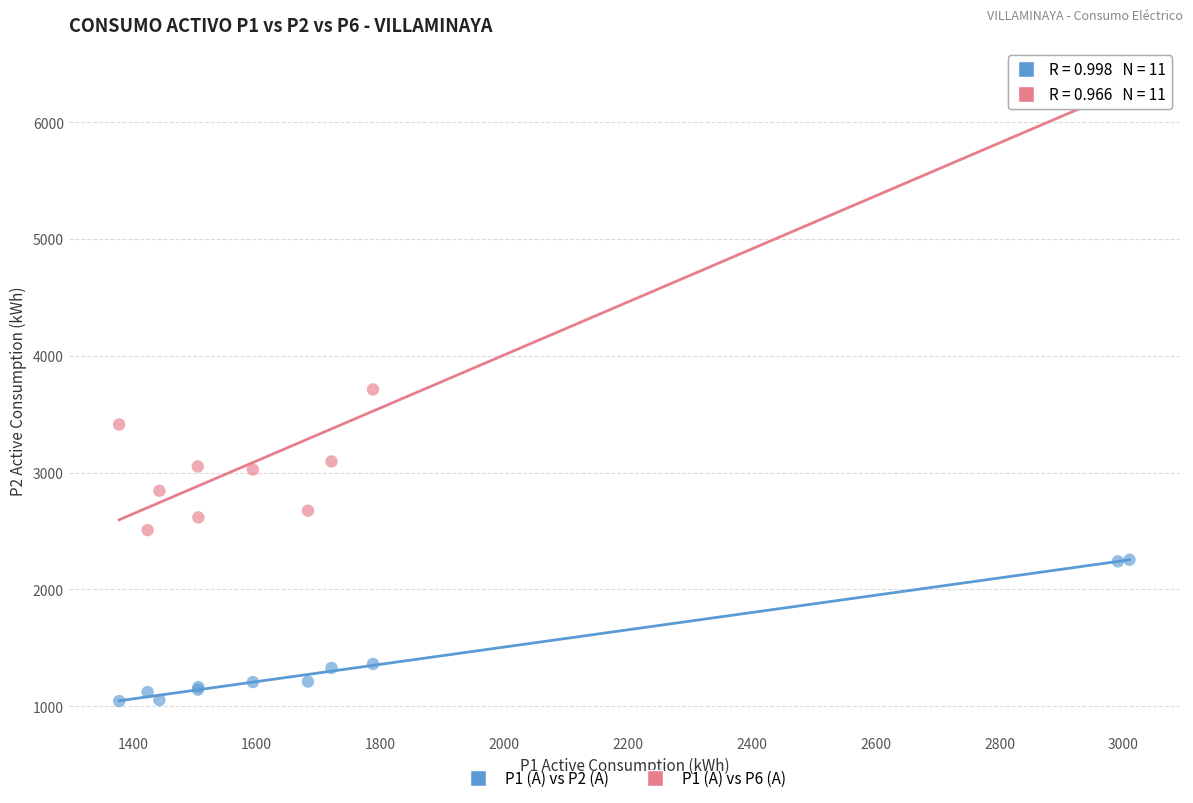

Which series has the largest Y range (max minus min)?

P1 (A) vs P6 (A)